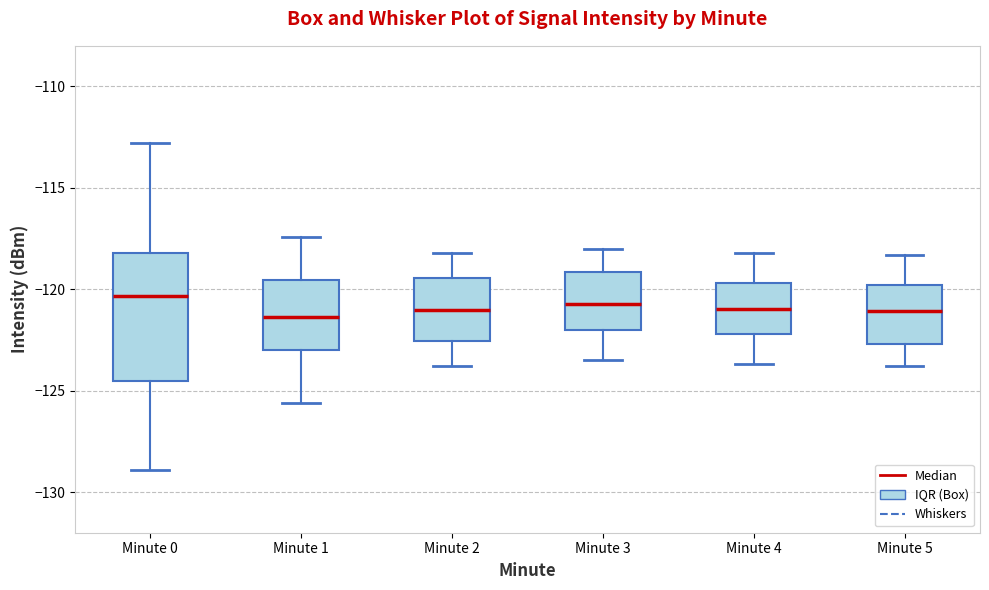

Comparing the boxes themselves (not the whiskers), which one is the tallest?

Minute 0